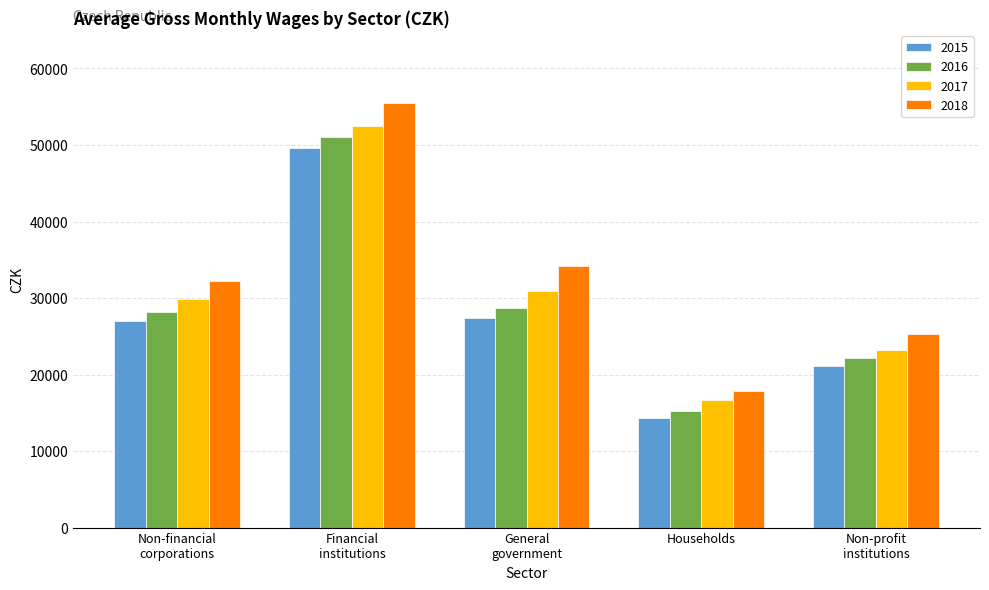

What position from the left is Financial
institutions?

2